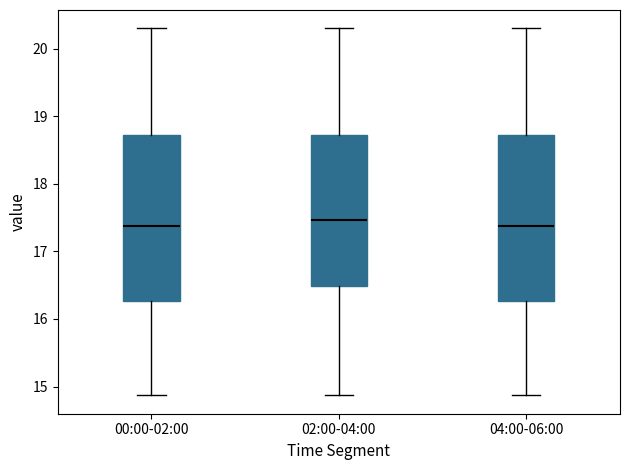

Reading left to right, read every box against the y-axis: the position of its median line, the range the box covers, and the ends of its whiskers. The values are not printed on the chart, so give them approximately, as read against the axis.

00:00-02:00: median 17.4, box 16.3 to 18.7, whiskers 14.9 to 20.3
02:00-04:00: median 17.5, box 16.5 to 18.7, whiskers 14.9 to 20.3
04:00-06:00: median 17.4, box 16.3 to 18.7, whiskers 14.9 to 20.3